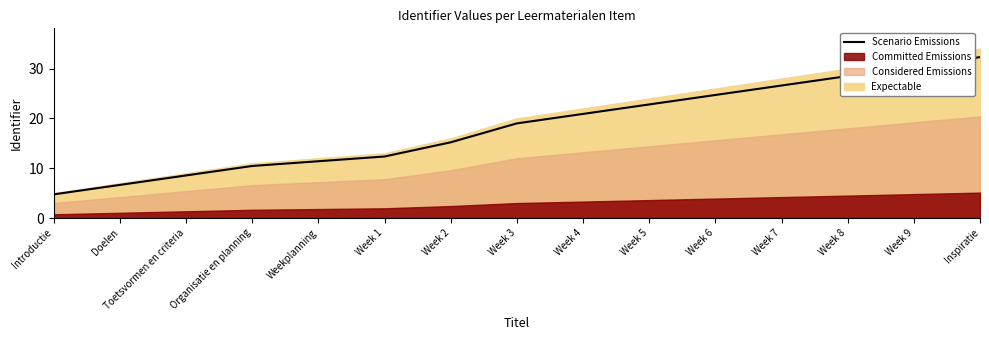

What is the sum of the values at Toetsvormen en criteria and Inspiratie?

40.8